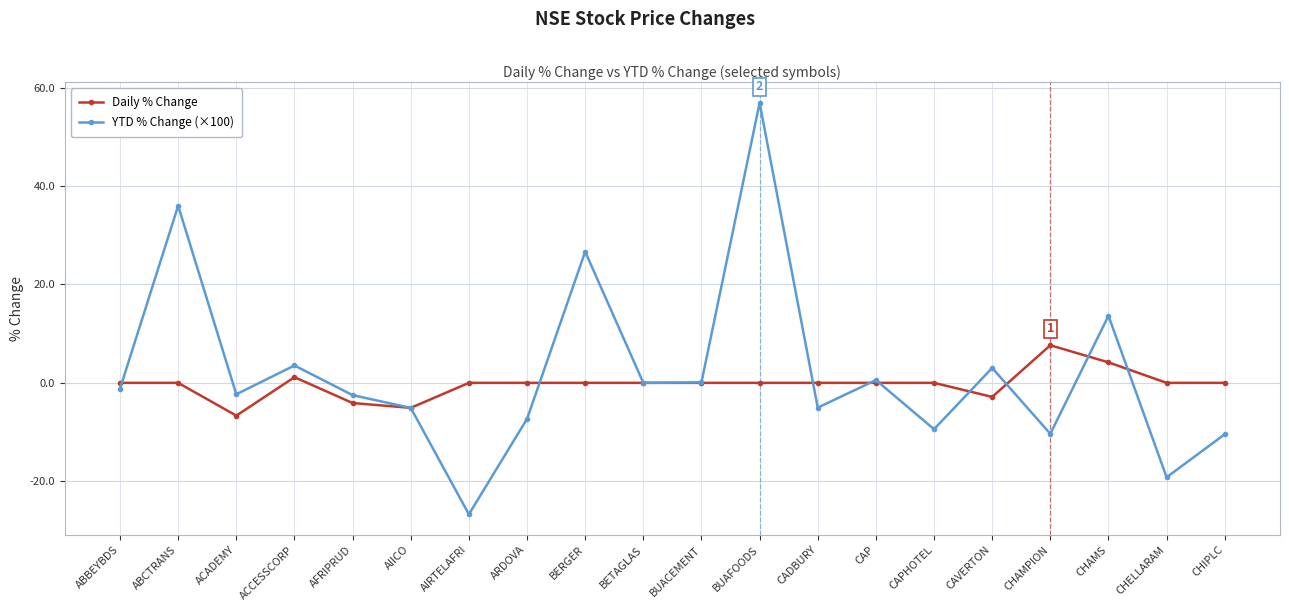

What is the difference between the YTD % Change (×100) values at CAP and BUACEMENT?

0.5